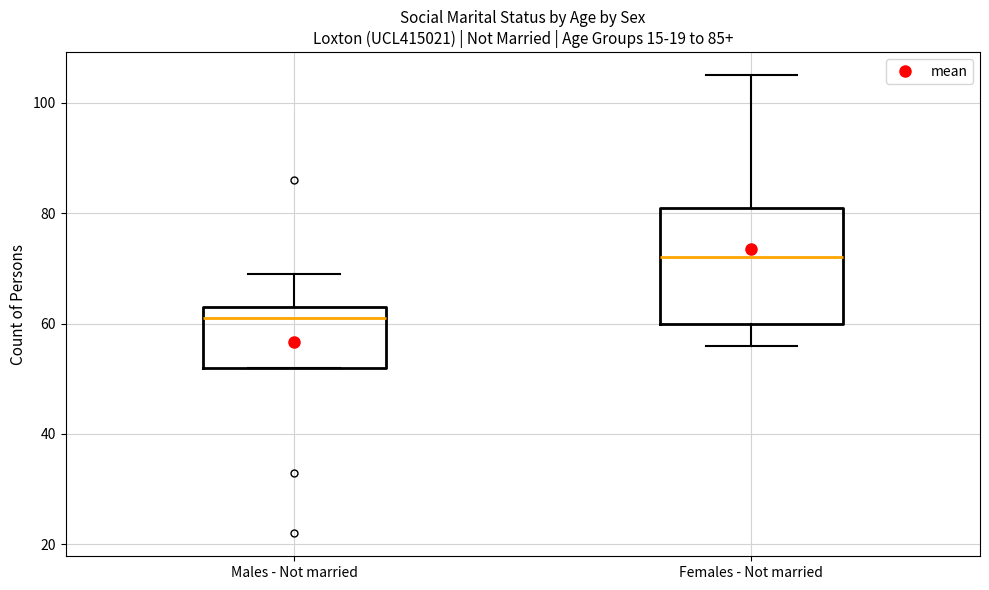

Which box has the lowest median line?

Males - Not married